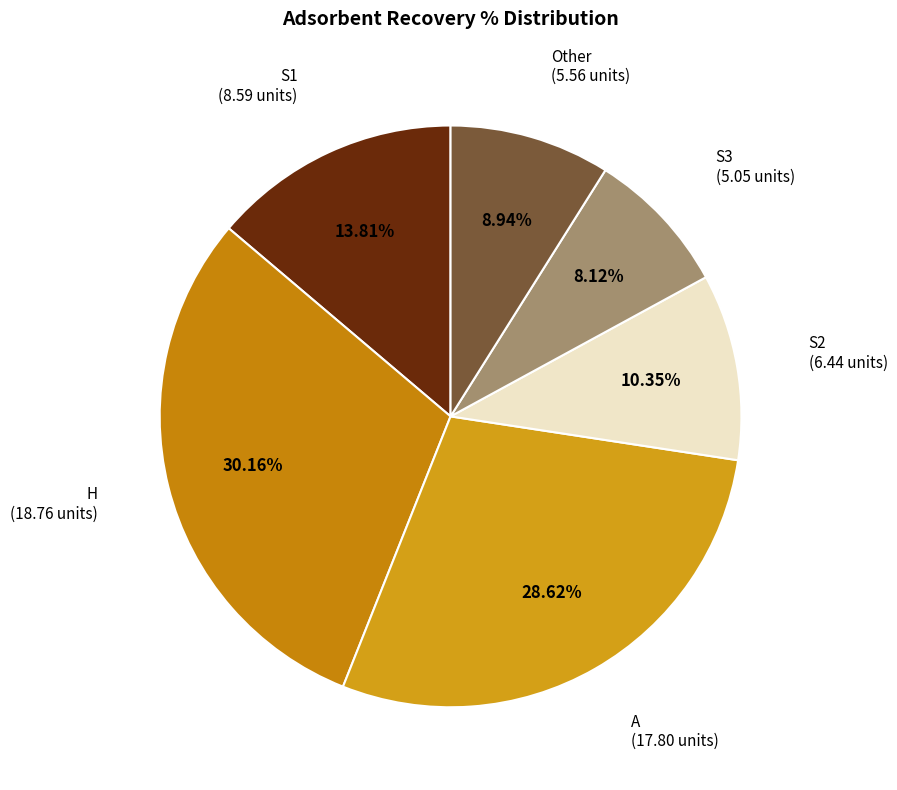

Is the sum of Other and S1 greater than half?

No